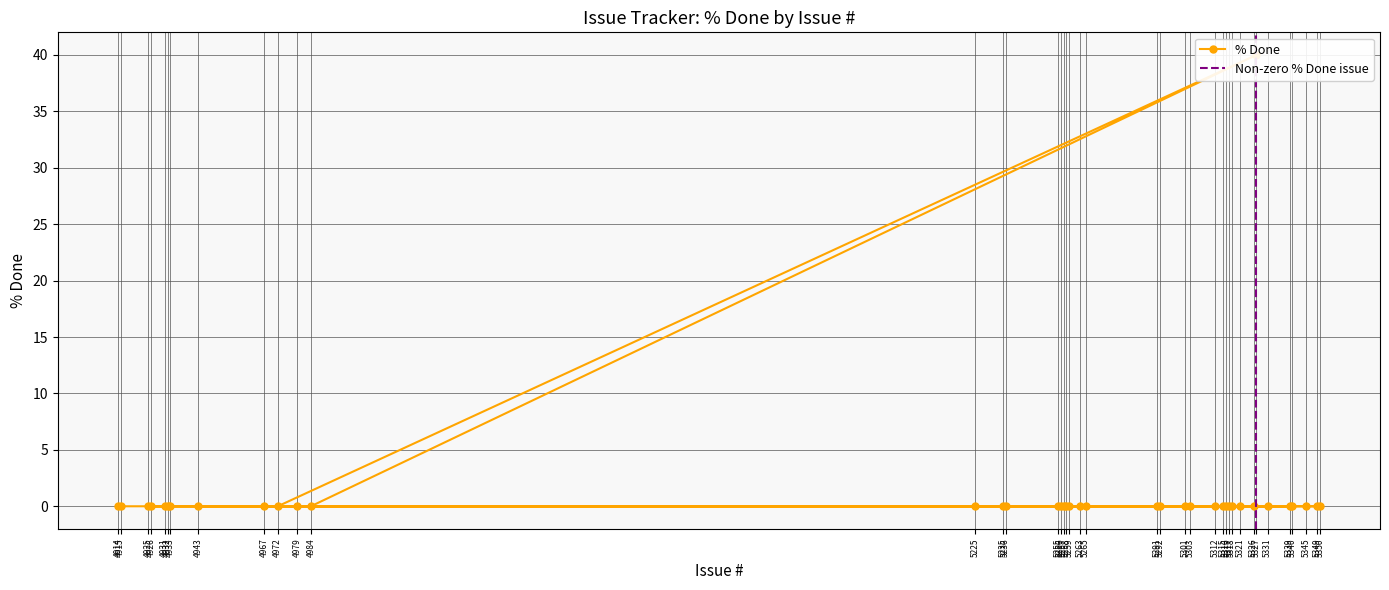

At which label is the value closest to 20?

4943